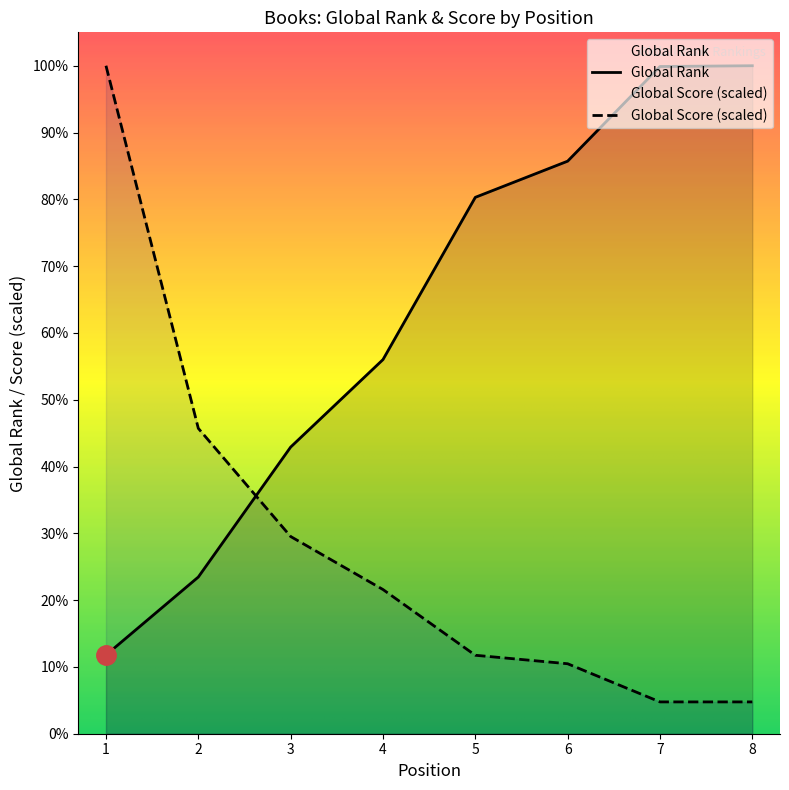

The Global Score series shows 3081.1 at 3. True or false?

True